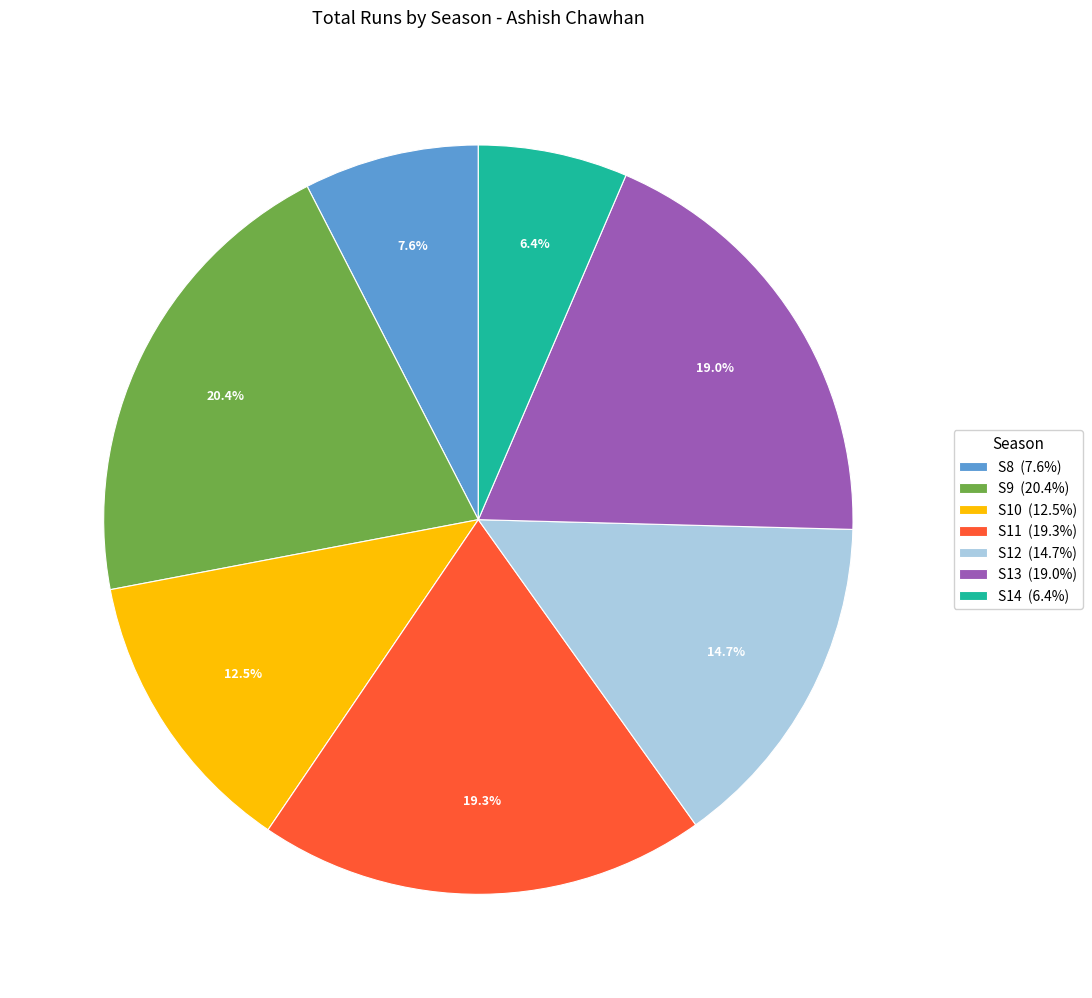

Does any single category account for the majority?

No